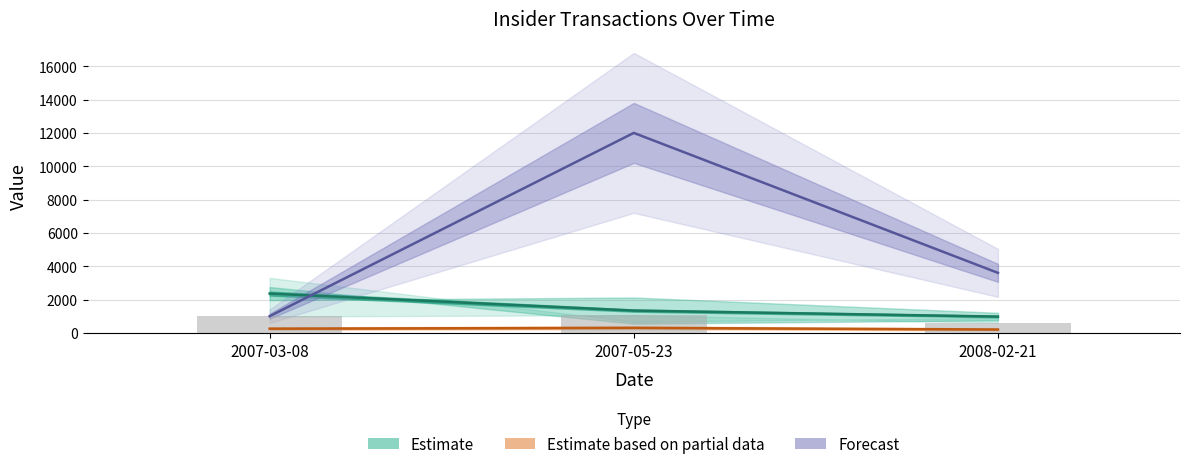

Which category has the lowest value in the transactionShares series?

2008-02-21